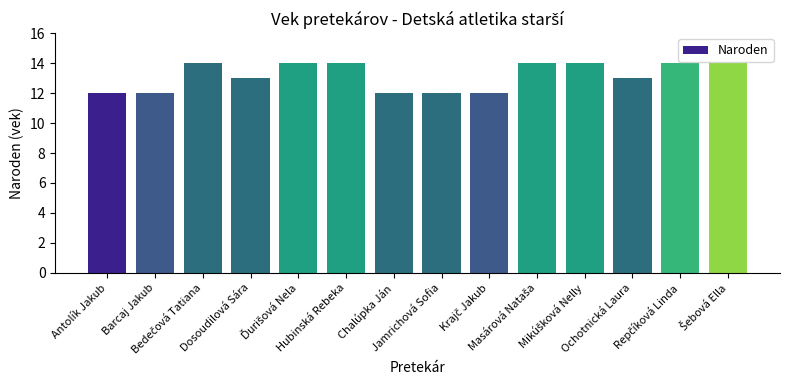

What is the minimum value shown in the chart?

12